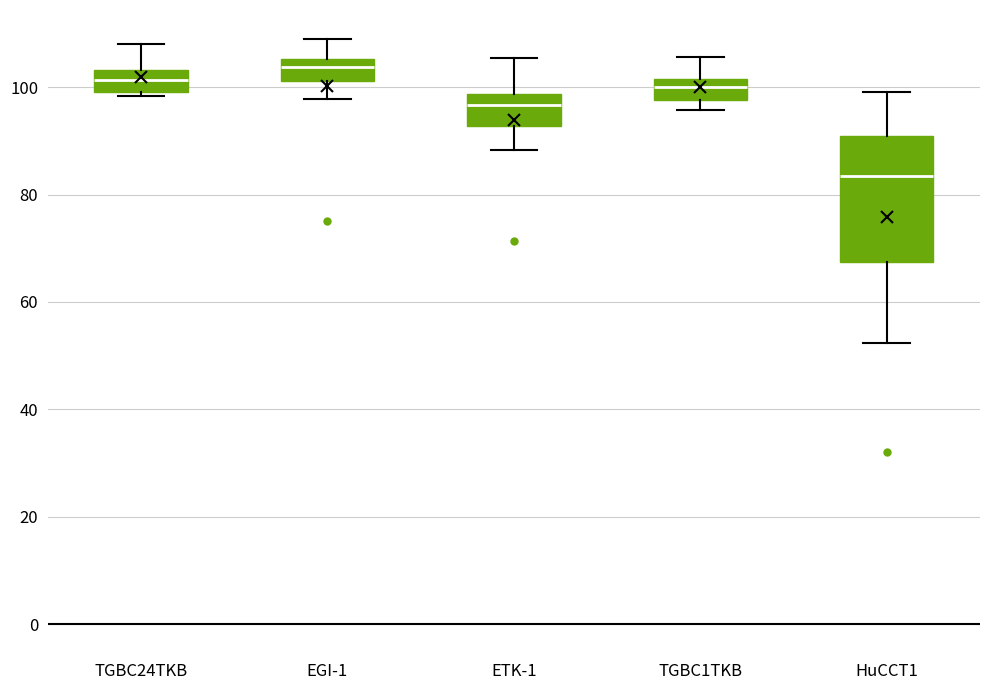

Which box has the highest median line?

EGI-1